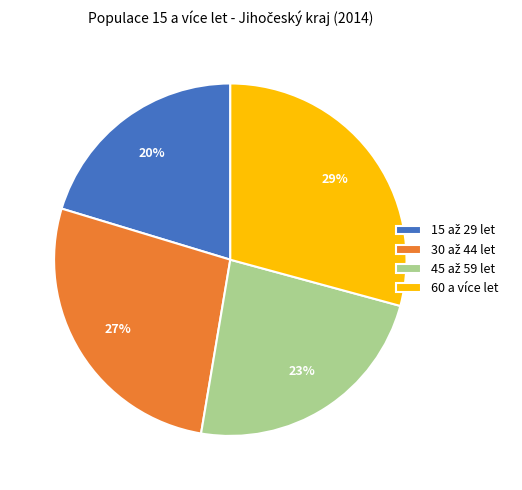

Which slice is the largest?

60 a více let